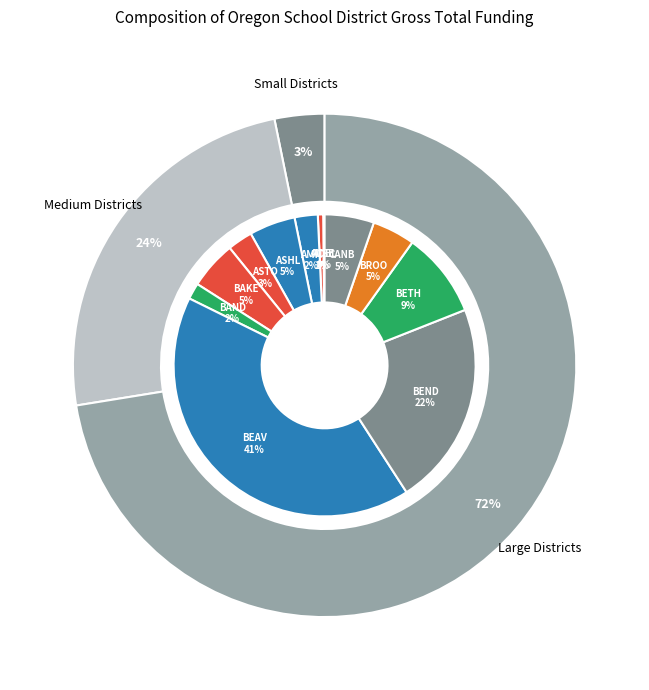

What percentage is the Beaverton SD 48J slice, to the nearest percent?

41%